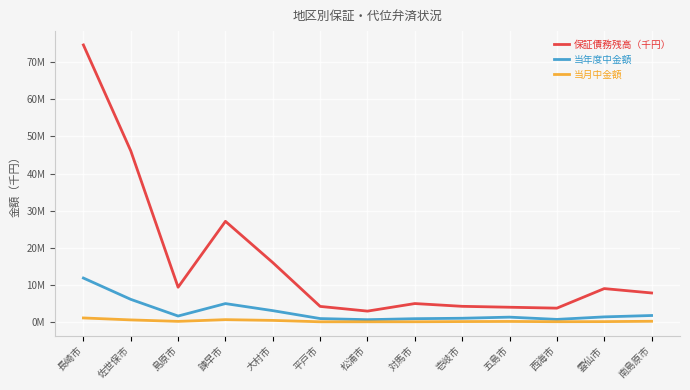

What are all the series names shown in the legend?

保証債務残高（千円）, 当年度中金額, 当月中金額